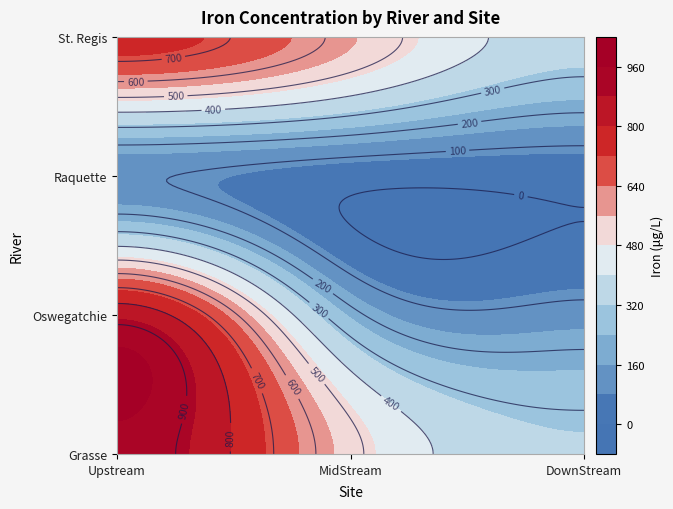

How many categories are shown in the chart?

3